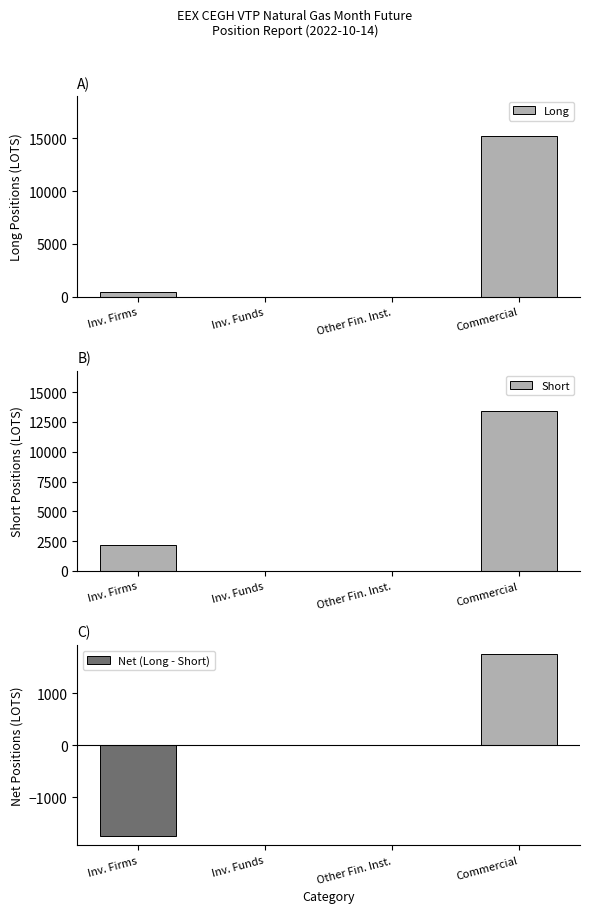

The Net (Long - Short) series shows 0 at Other Fin. Inst.. True or false?

True